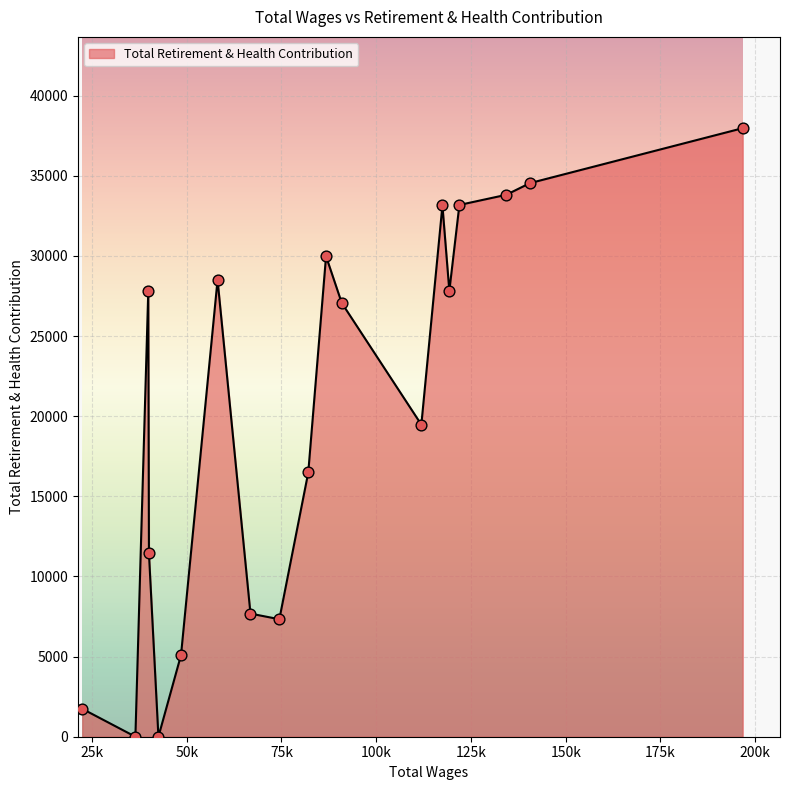

What is the maximum value shown in the chart?

37966